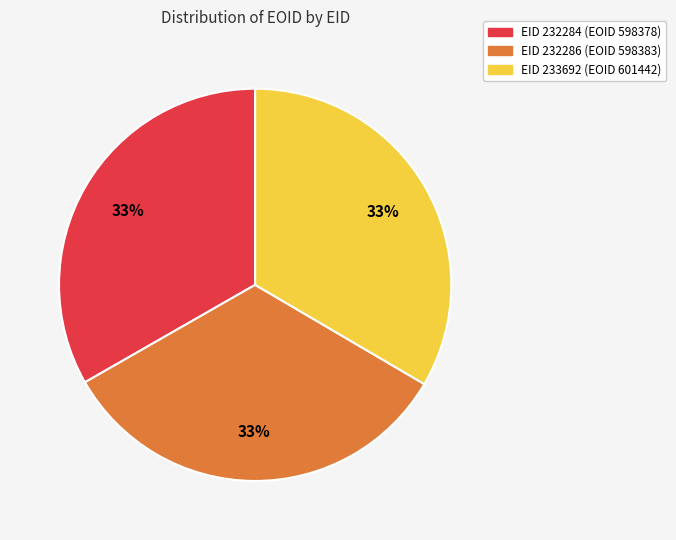

To the nearest percent, what is the average slice percentage?

33%